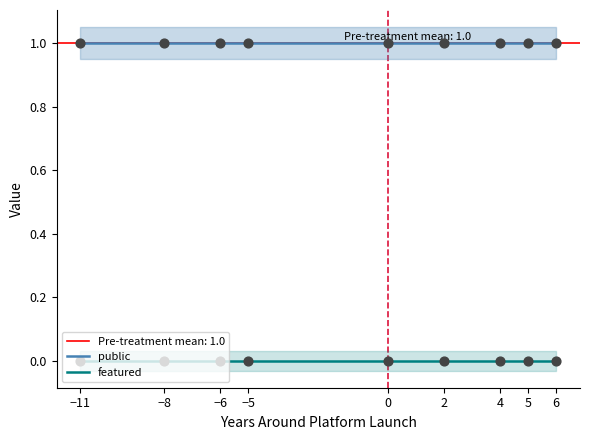

Which series has the largest total across all categories?

public